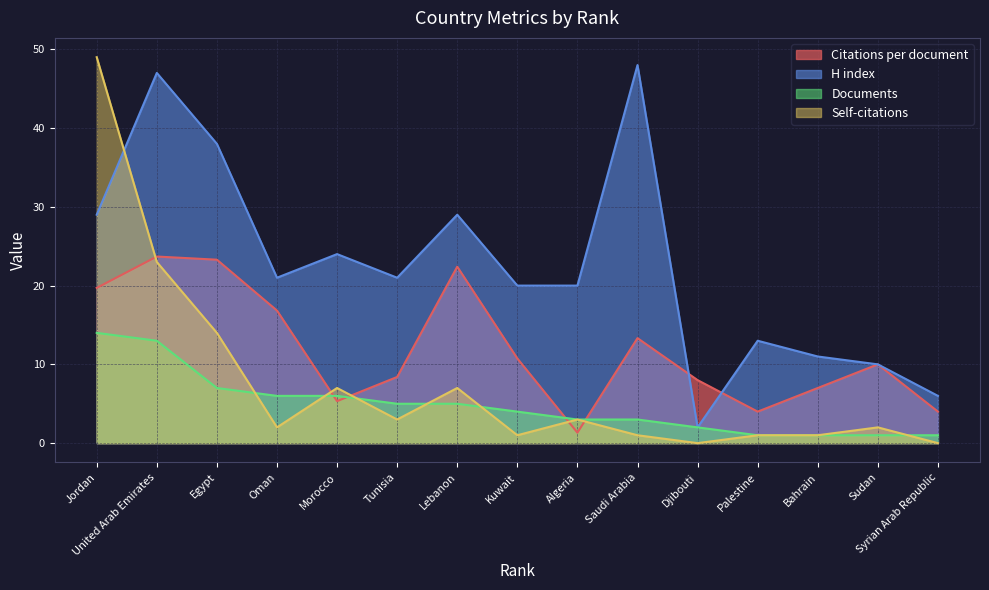

What is the greatest value displayed?

49.0